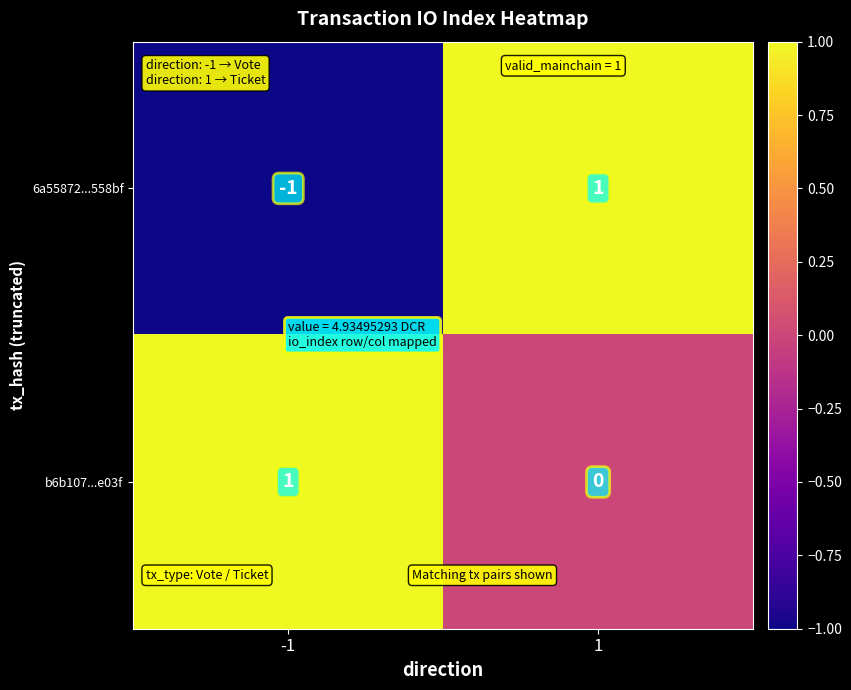

Which series changed the most between -1 and 1?

6a55872...558bf